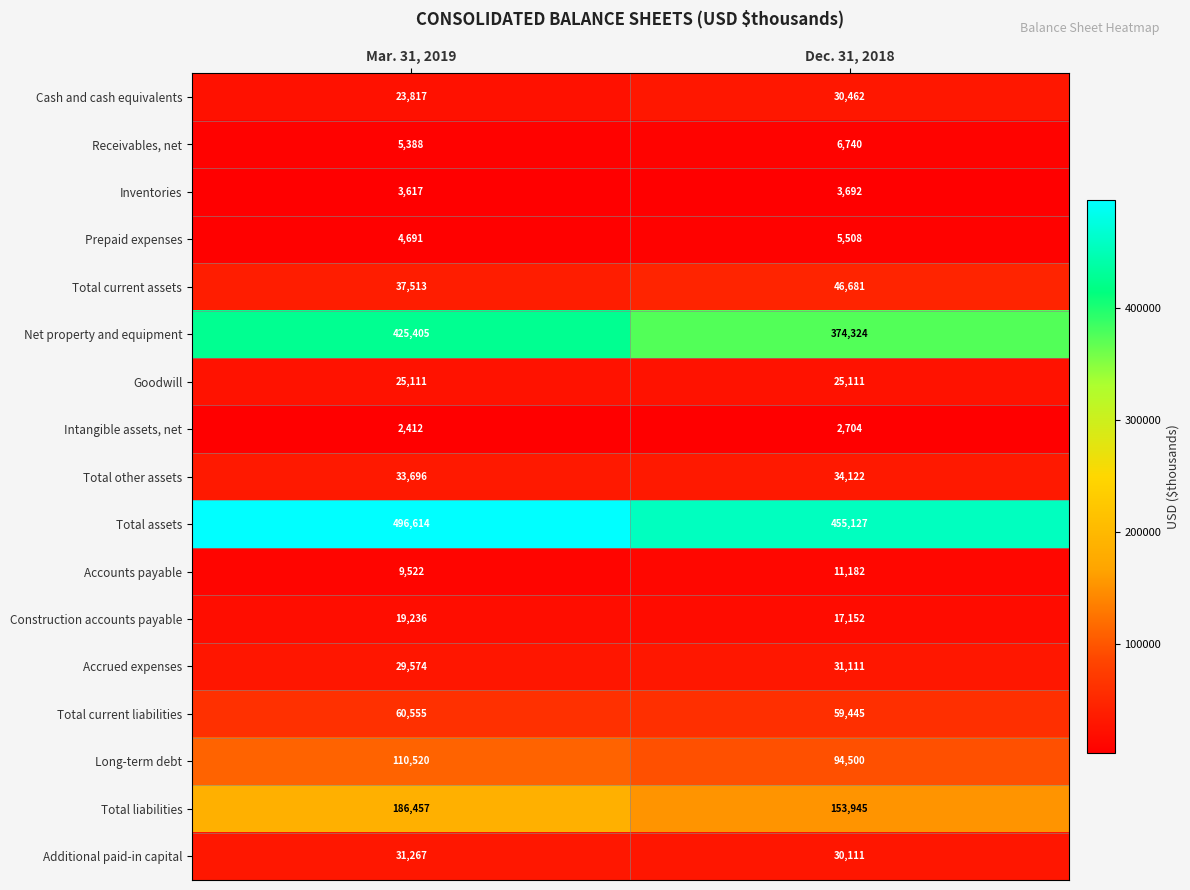

Rank the series by their maximum value, from highest to lowest.

Total assets, Net property and equipment, Total liabilities, Long-term debt, Total current liabilities, Total current assets, Total other assets, Additional paid-in capital, Accrued expenses, Cash and cash equivalents, Goodwill, Construction accounts payable, Accounts payable, Receivables, net, Prepaid expenses, Inventories, Intangible assets, net